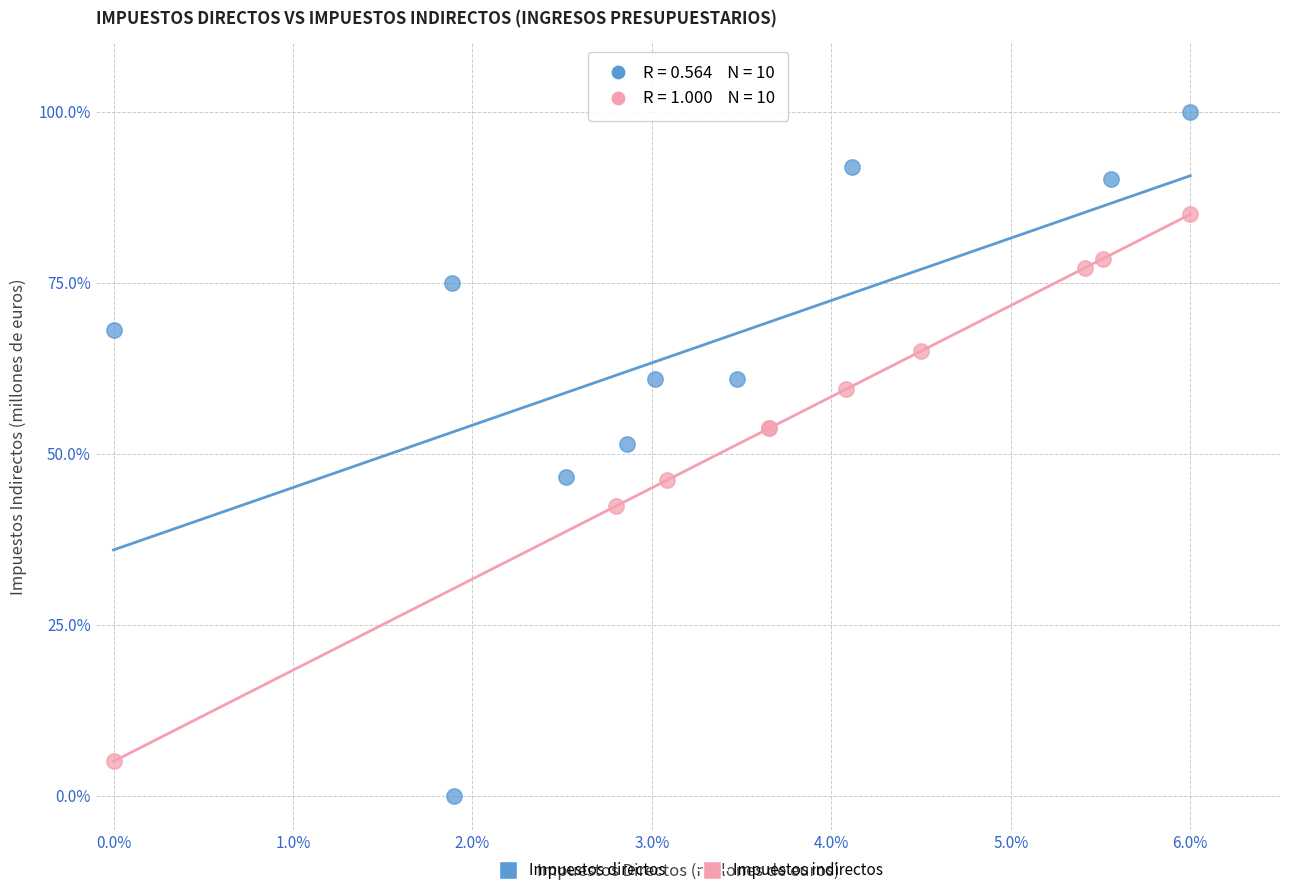

Which series reaches the maximum Y coordinate?

Impuestos directos